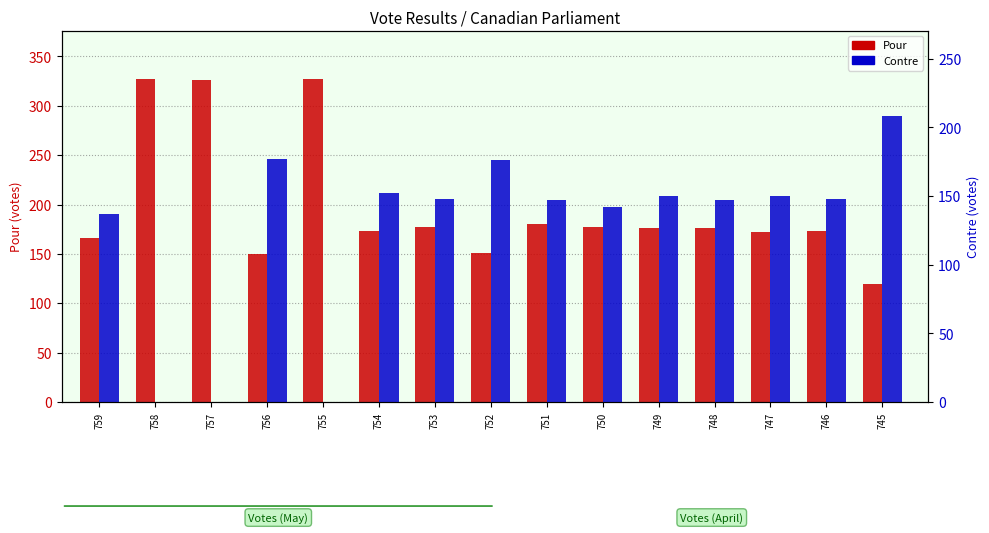

Between 748 and 758, which is larger?

758